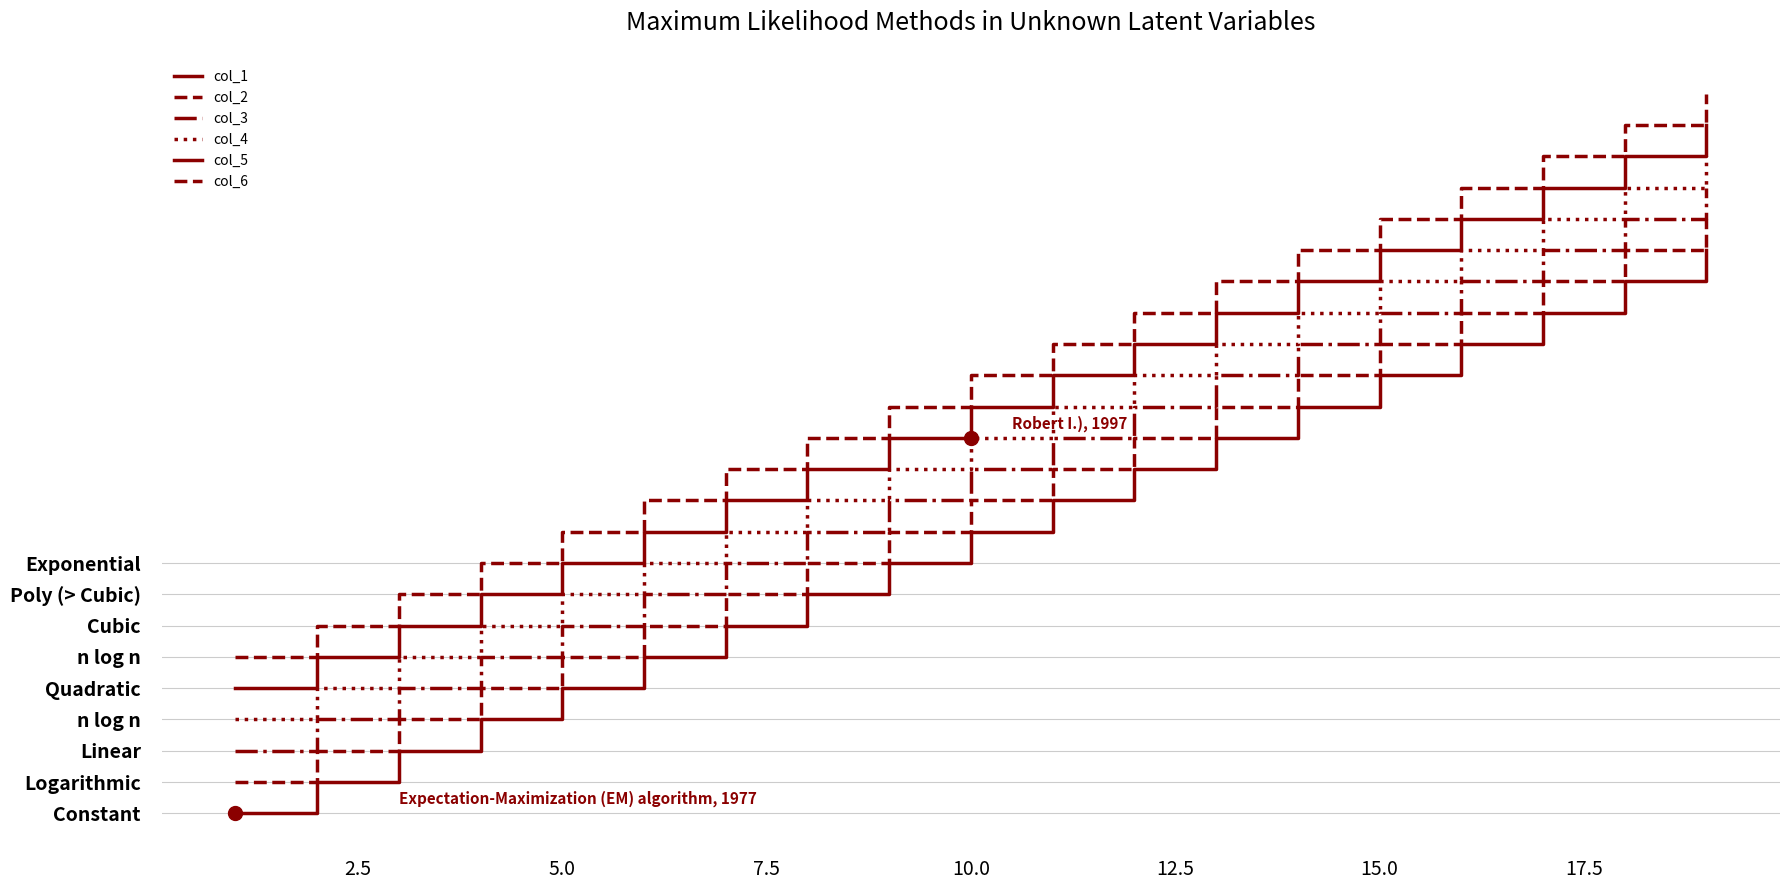

Is this an area chart (filled region under the line)?

No